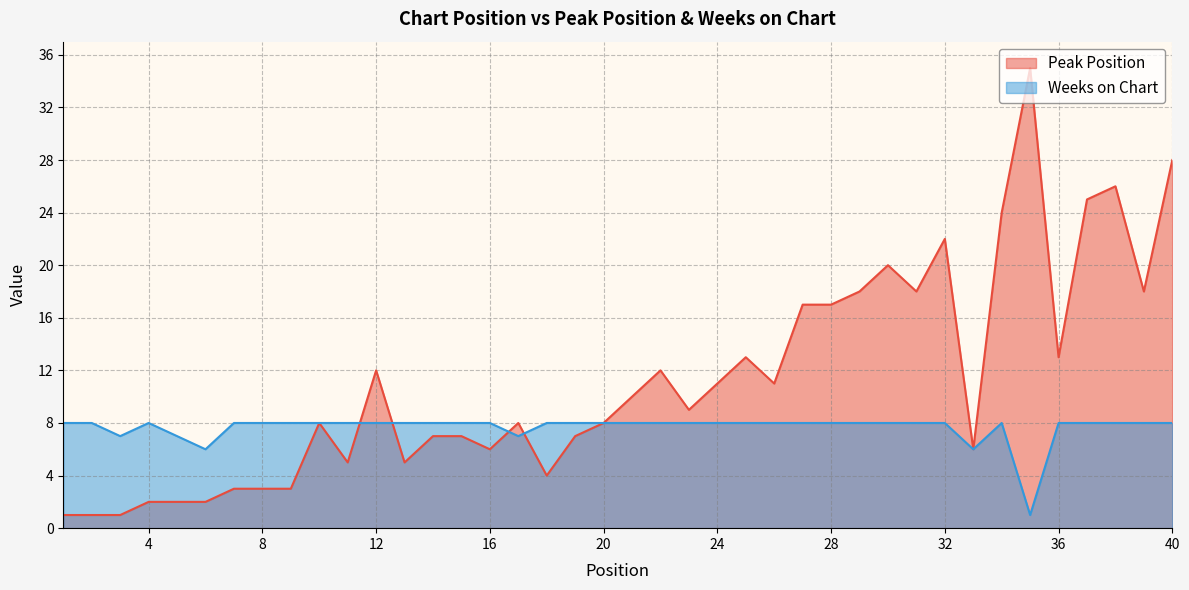

Is the value of Peak Position at 8 greater than the value of Weeks on Chart at 1?

No